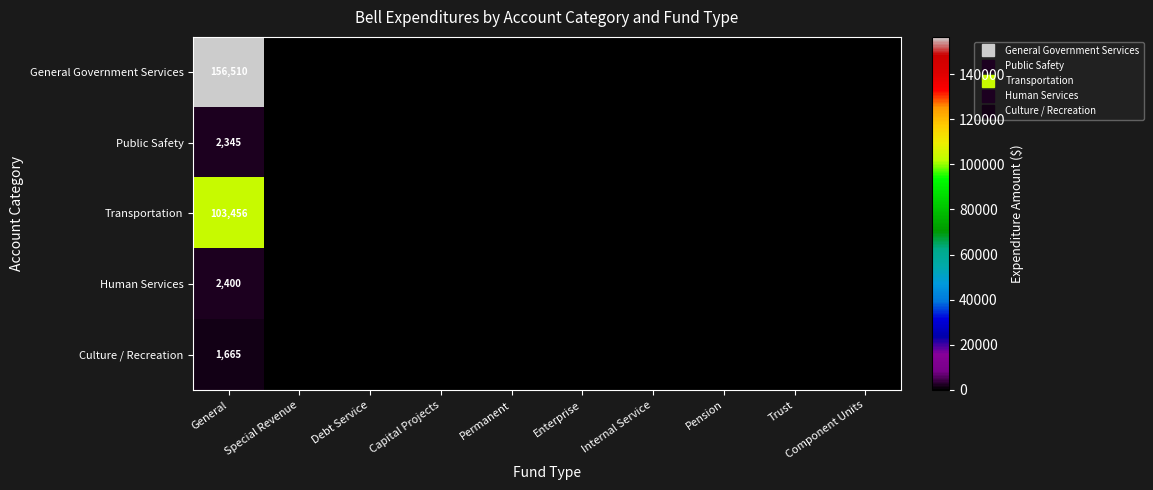

At how many categories does at least one series exceed 153807?

1